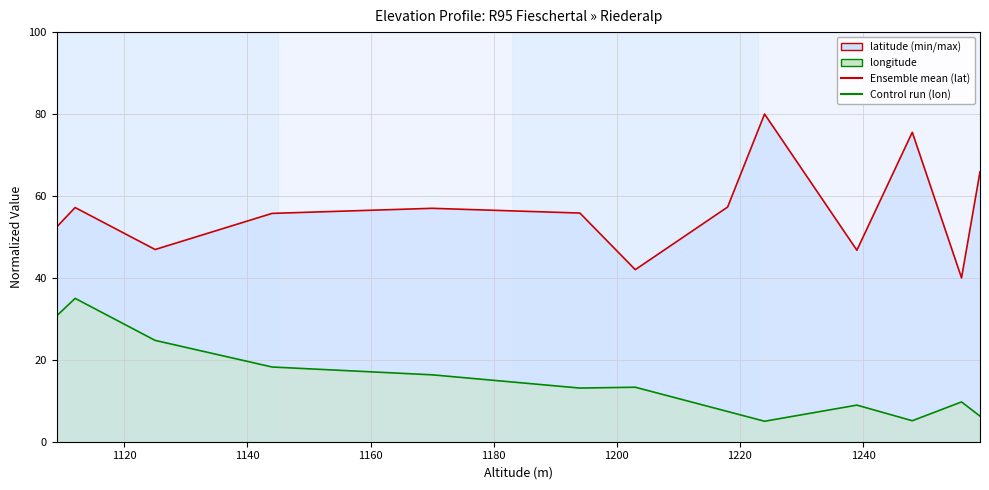

Which category has the highest value in the latitude series?

1224